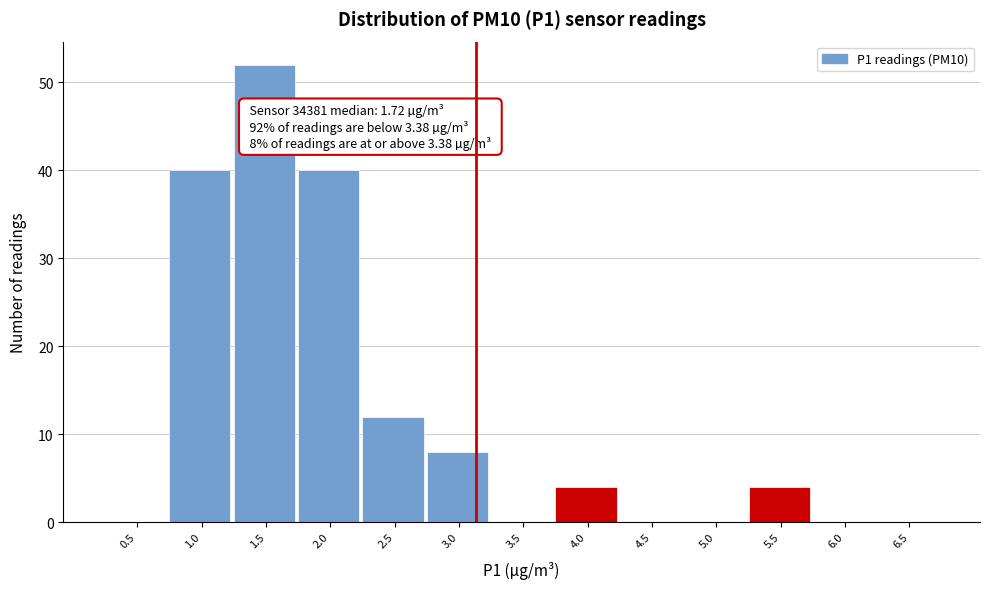

Reading left to right, transcribe all the data shown in this chart.

0.5=0	1.0=40	1.5=52	2.0=40	2.5=12	3.0=8	3.5=0	4.0=4	4.5=0	5.0=0	5.5=4	6.0=0	6.5=0